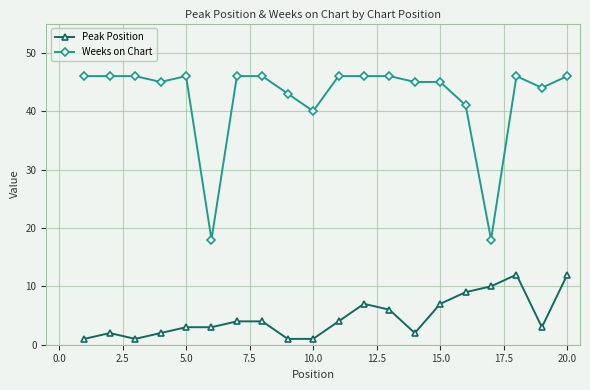

True or false: Weeks on Chart and Peak Position cross at least once.

False